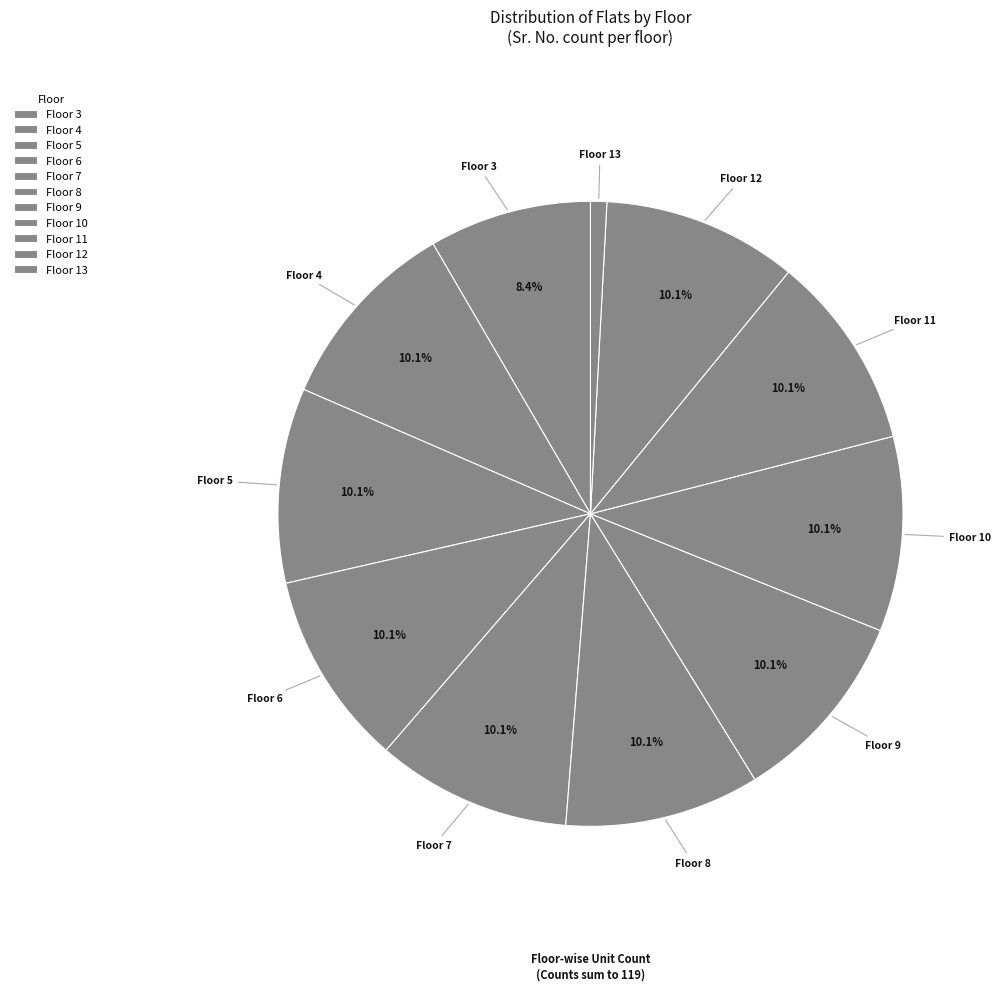

How many slices are in this pie chart?

11